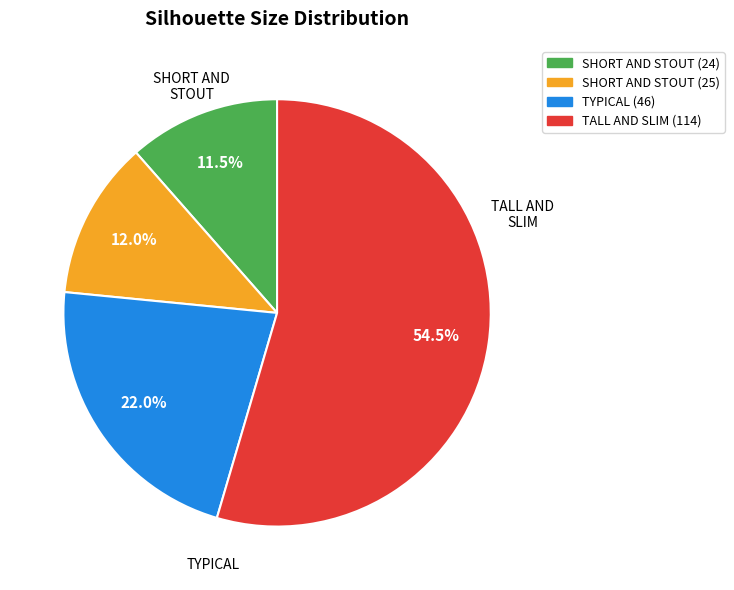

Is it true that TYPICAL (46) is 13% of the pie?

False